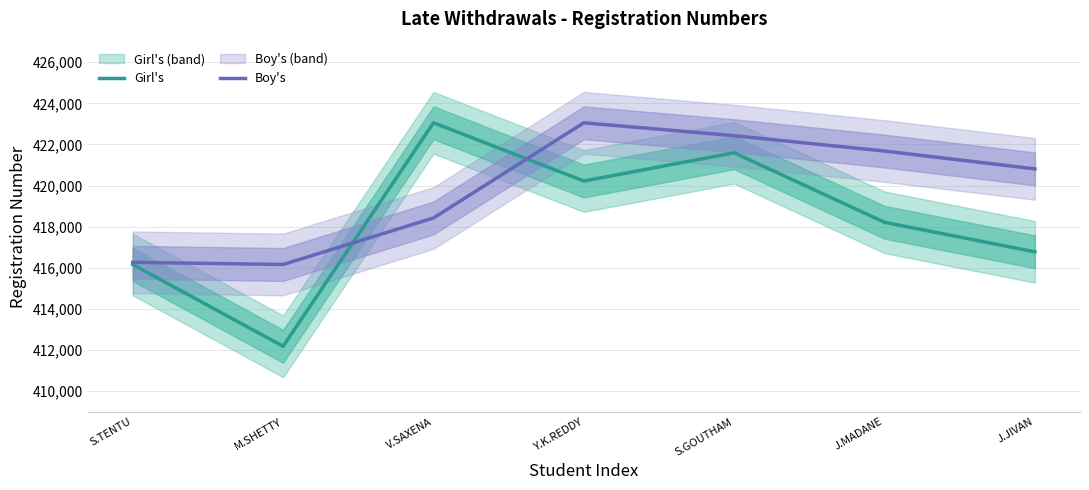

Reading left to right, list all the values displayed in this chart.

Girl's: S.TENTU=416162.0	M.SHETTY=412185.0	V.SAXENA=423055.0	Y.K.REDDY=420223.0	S.GOUTHAM=421597.0	J.MADANE=418215.0	J.JIVAN=416779.0
Boy's: S.TENTU=416269.0	M.SHETTY=416164.3	V.SAXENA=418426.0	Y.K.REDDY=423054.0	S.GOUTHAM=422427.3	J.MADANE=421680.7	J.JIVAN=420814.0